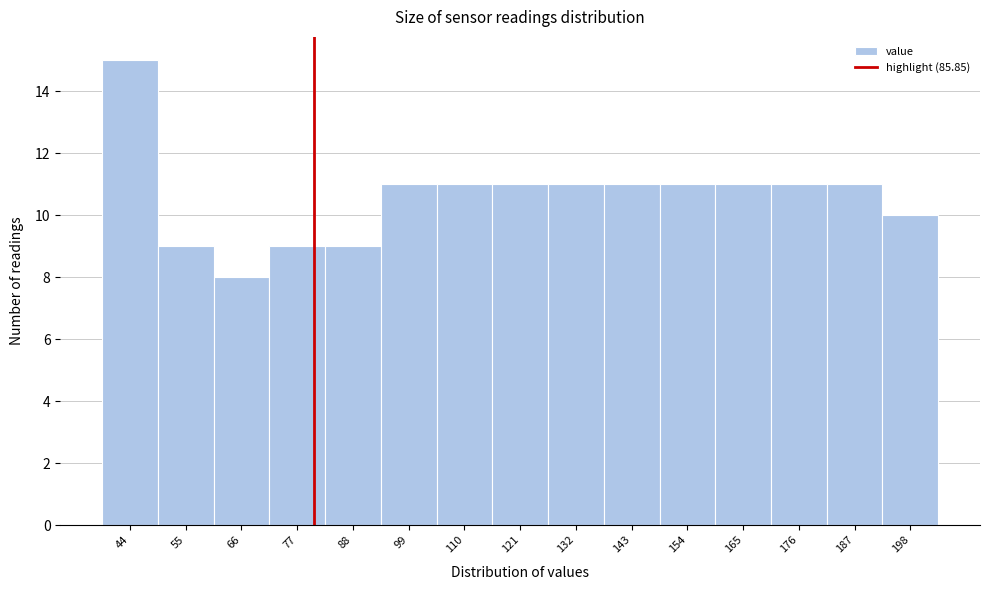

Reading right to left, what are all the values shown in this chart?

10	11	11	11	11	11	11	11	11	11	9	9	8	9	15